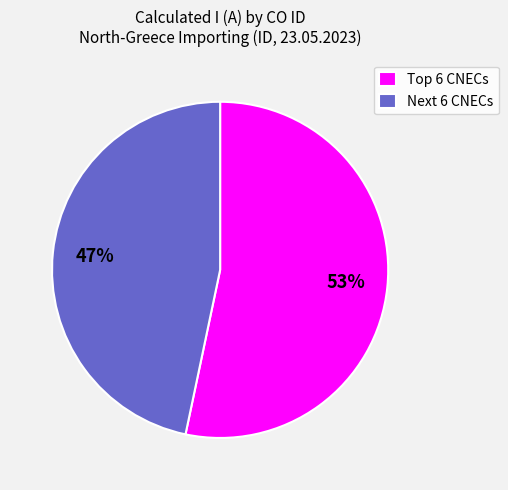

True or false: Next 6 CNECs accounts for 35% of the total.

False